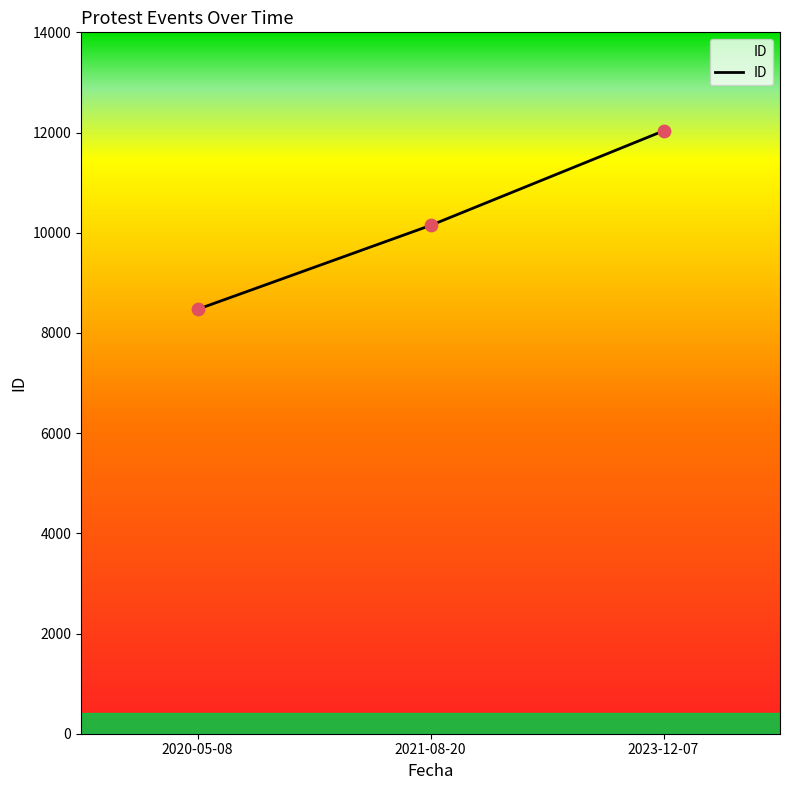

What is the ratio of the value at 2021-08-20 to the value at 2020-05-08?

1.2